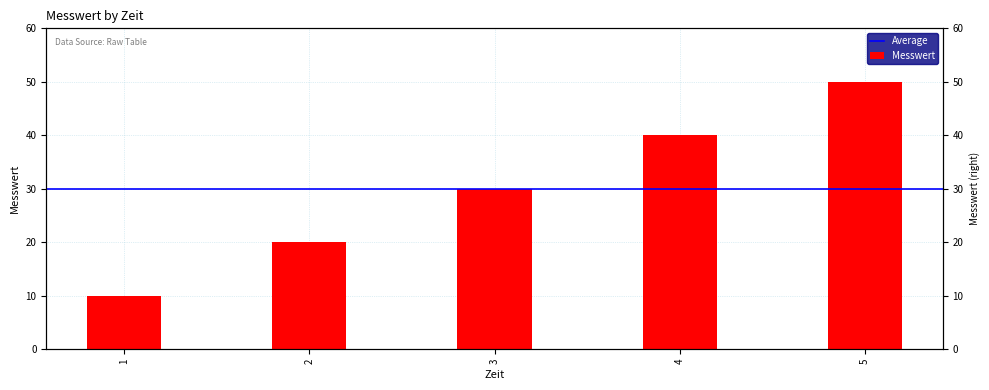

What is the smallest value displayed?

10